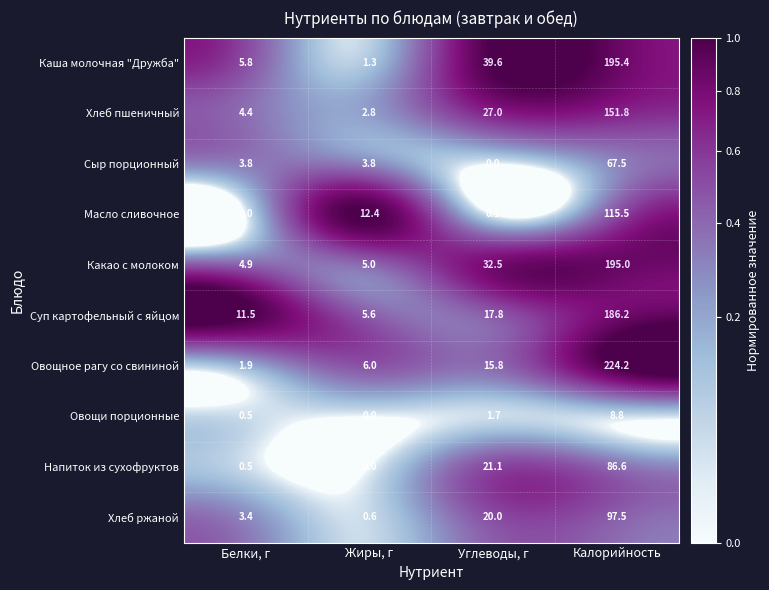

What is the maximum value for Напиток из сухофруктов?

86.6